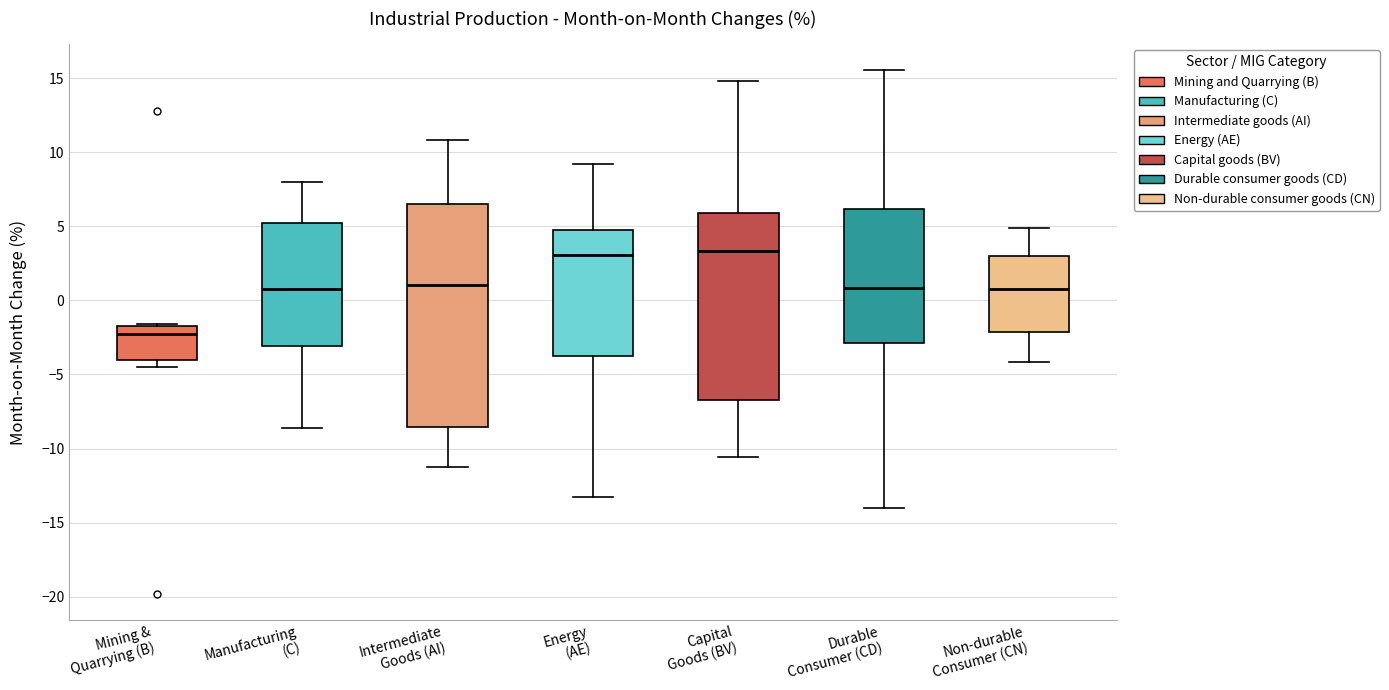

Where does the upper whisker of the box for Energy (AE) end on the y-axis? The values are not printed on the chart, so give them approximately, as read against the axis.

9.0